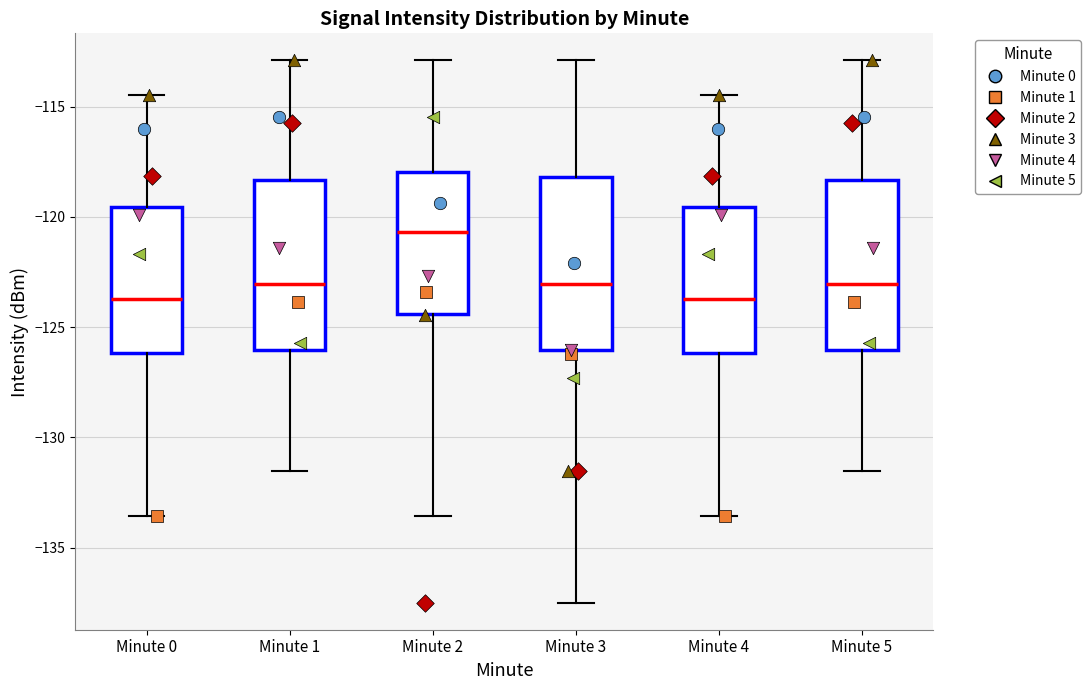

Reading left to right, read every box against the y-axis: the position of its median line, the range the box covers, and the ends of its whiskers. The values are not printed on the chart, so give them approximately, as read against the axis.

Minute 0: median -123.5, box -126.0 to -119.5, whiskers -133.5 to -114.5
Minute 1: median -123.0, box -126.0 to -118.5, whiskers -131.5 to -113.0
Minute 2: median -120.5, box -124.5 to -118.0, whiskers -133.5 to -113.0
Minute 3: median -123.0, box -126.0 to -118.0, whiskers -137.5 to -113.0
Minute 4: median -123.5, box -126.0 to -119.5, whiskers -133.5 to -114.5
Minute 5: median -123.0, box -126.0 to -118.5, whiskers -131.5 to -113.0